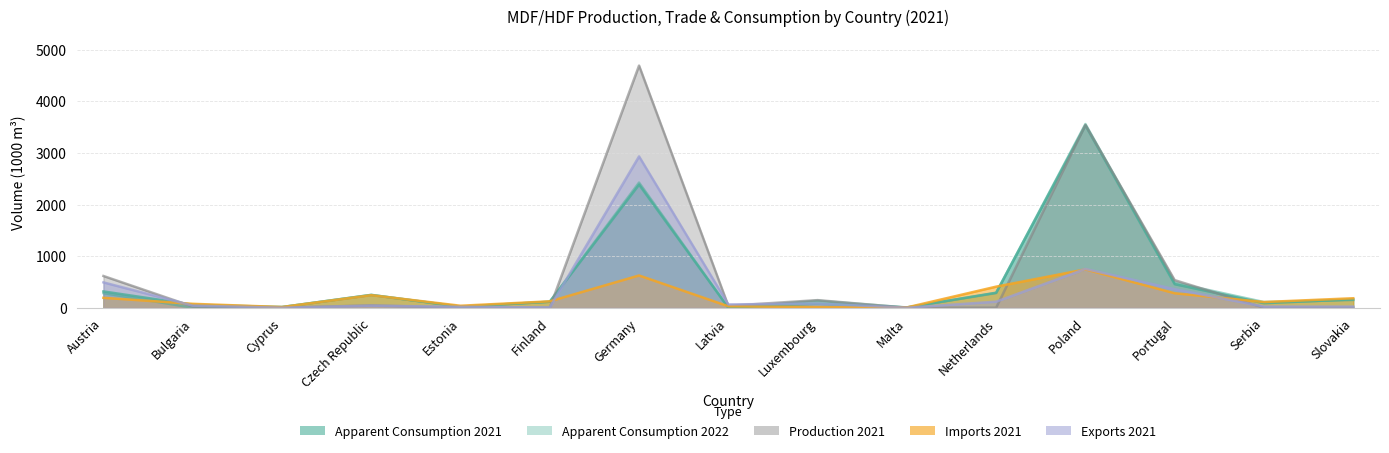

Which series ends up on top after the final intersection of Exports 2021 and Apparent Consumption 2022?

Apparent Consumption 2022